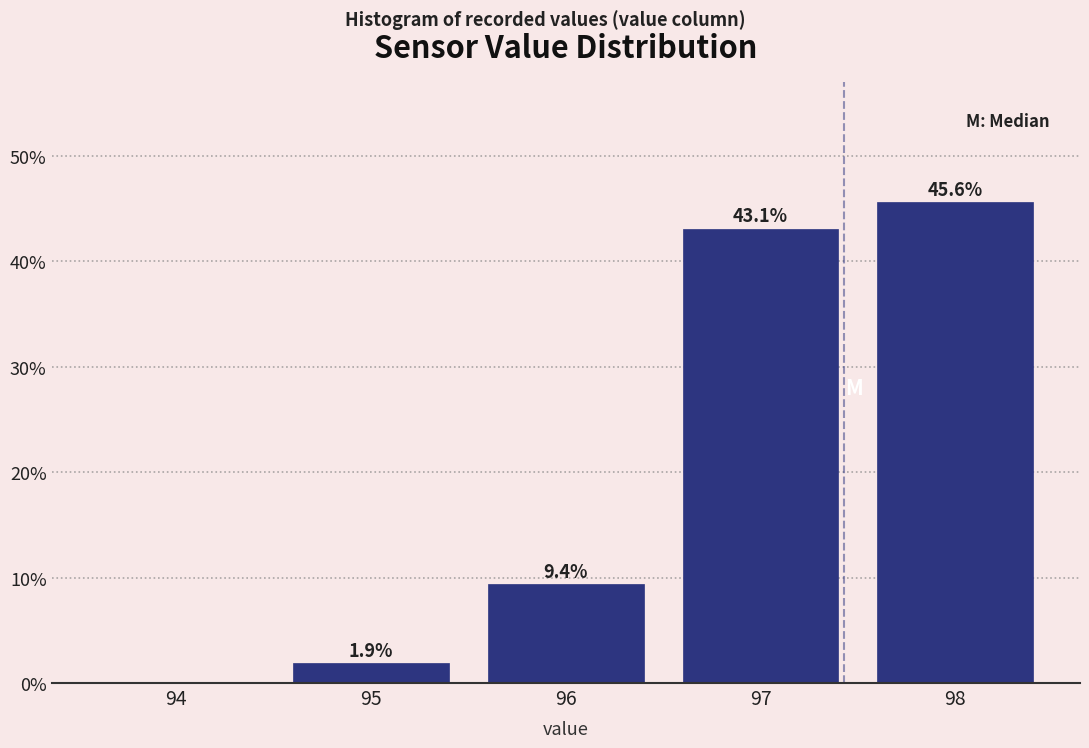

Reading left to right, extract all data points from this chart.

94=0.0	95=1.9	96=9.4	97=43.1	98=45.6